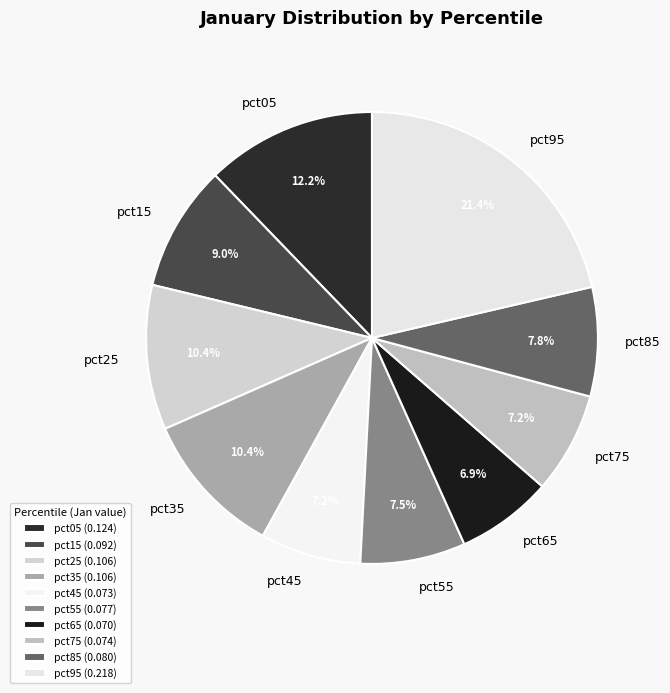

The pct05 slice represents 5% of the pie. True or false?

False